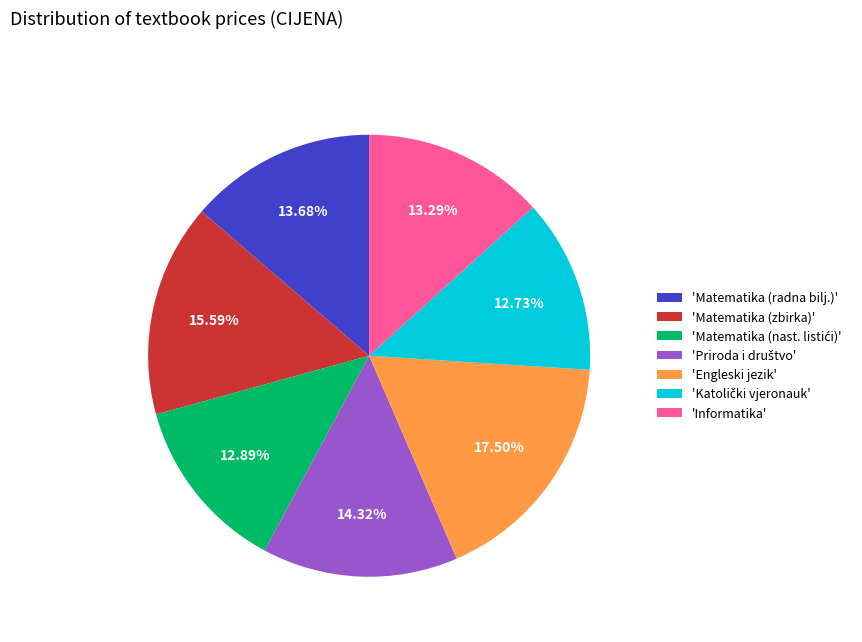

Is there any slice that represents more than half of the pie?

No